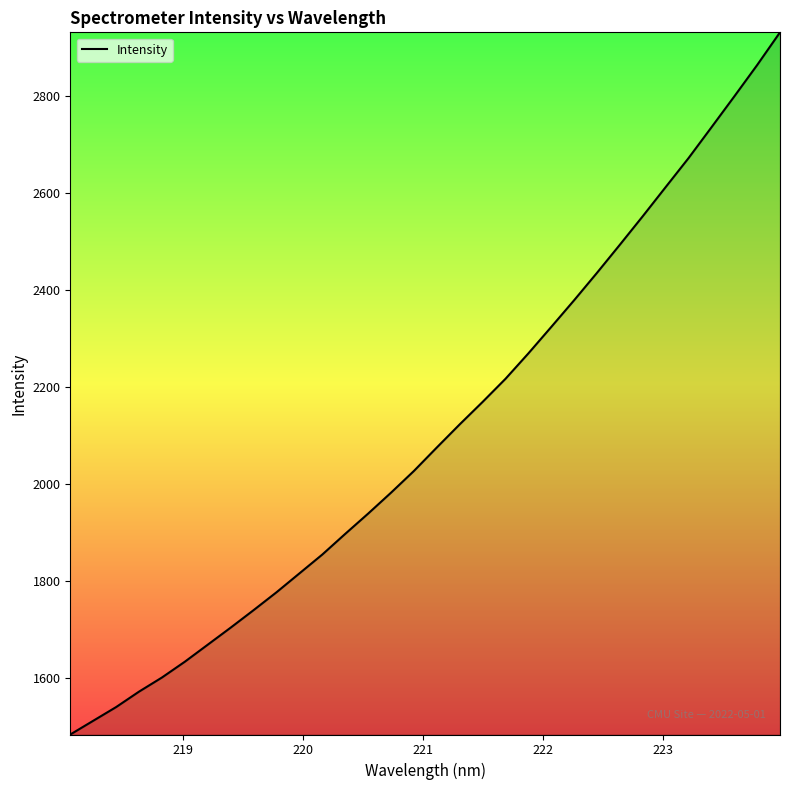

What is the difference between the maximum and minimum values?

1449.1